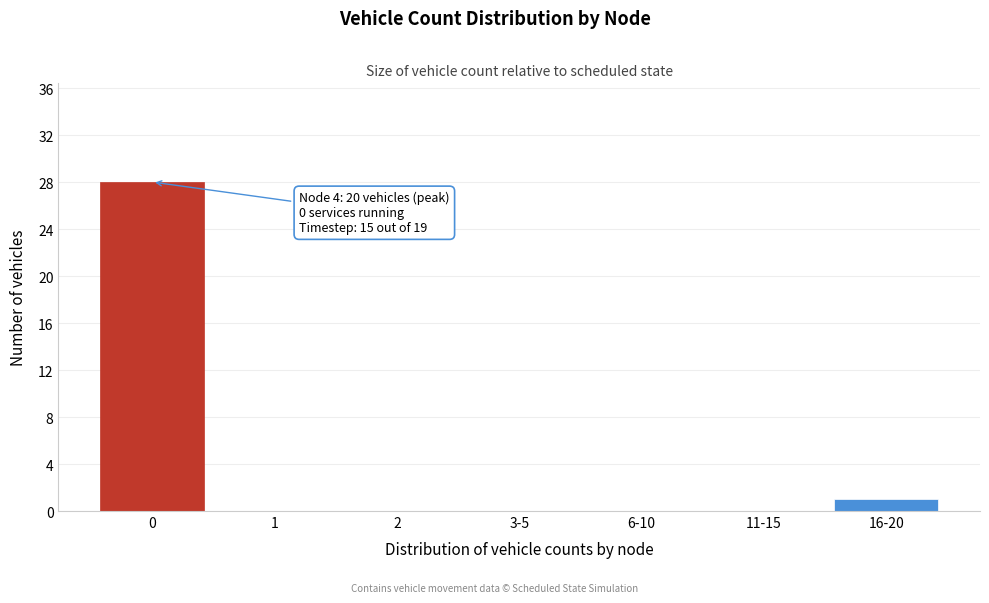

Reading left to right, list all the values displayed in this chart.

0=28	1=0	2=0	3-5=0	6-10=0	11-15=0	16-20=1